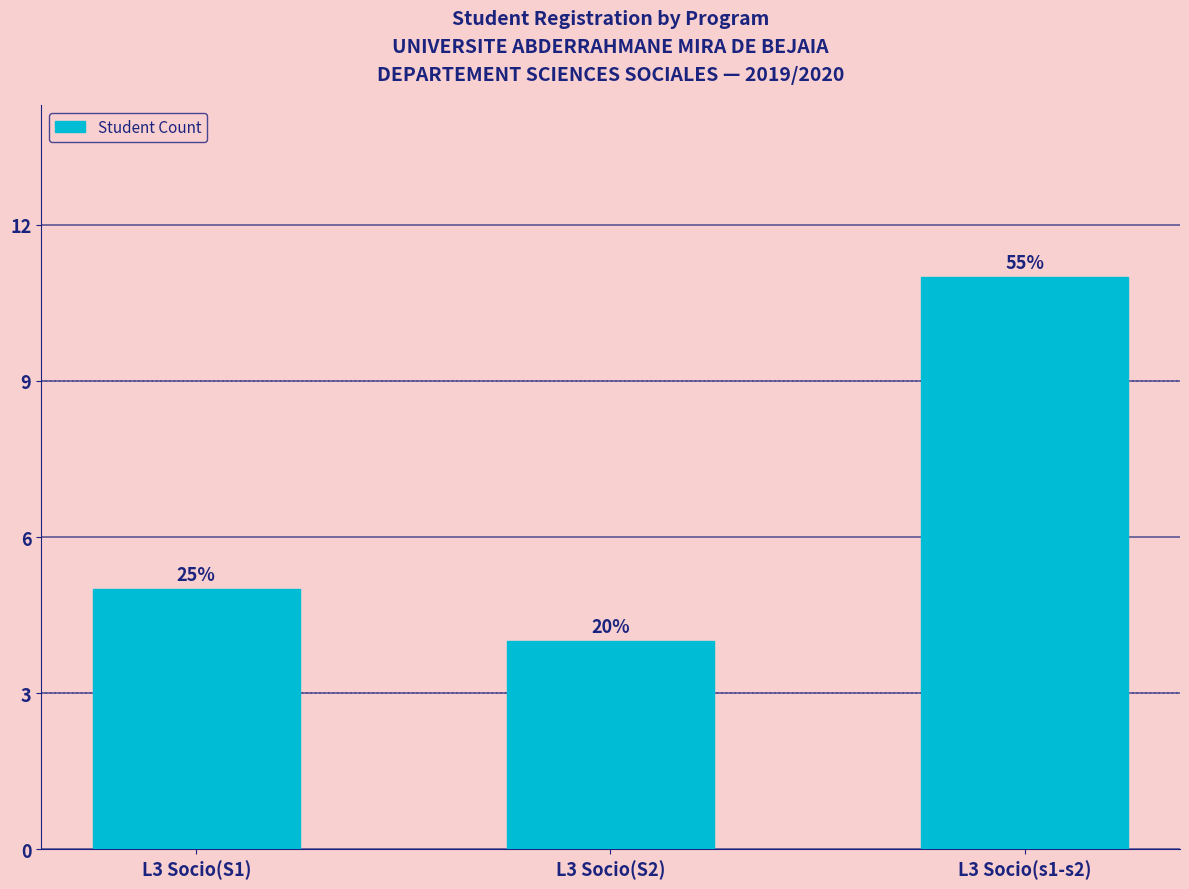

What position from the right is L3 Socio(s1-s2)?

1